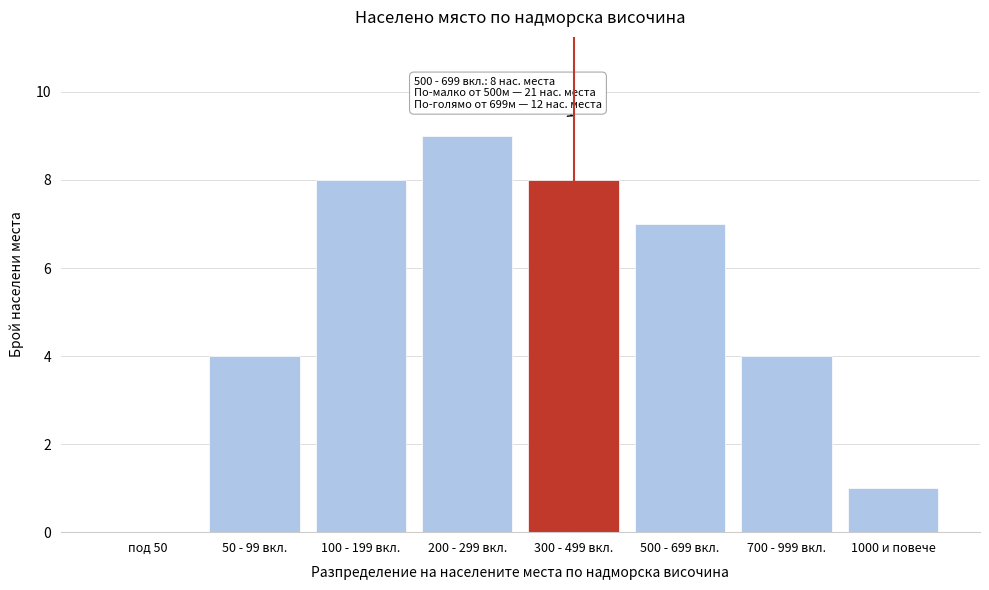

Reading right to left, what are all the values shown in this chart?

1000 и повече=1	700 - 999 вкл.=4	500 - 699 вкл.=7	300 - 499 вкл.=8	200 - 299 вкл.=9	100 - 199 вкл.=8	50 - 99 вкл.=4	под 50=0